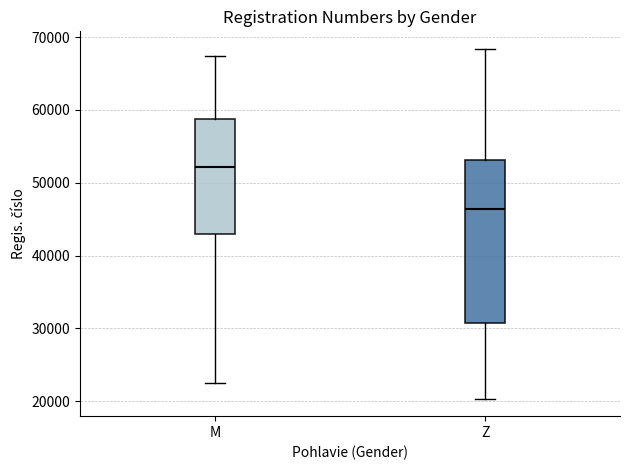

Comparing the boxes themselves (not the whiskers), which one is the tallest?

Z